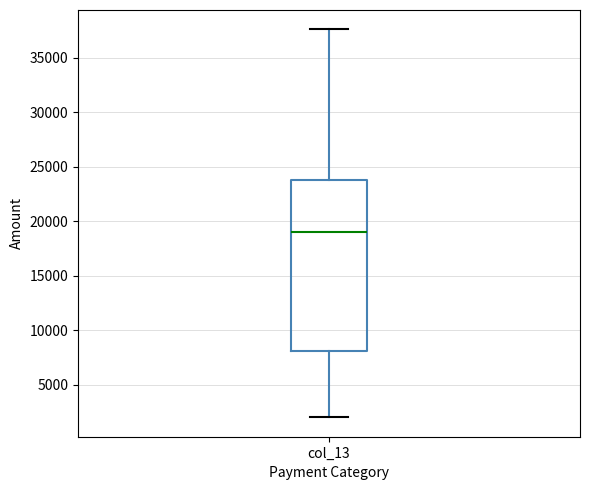

Where does the upper whisker of the box for col_13 end on the y-axis? The values are not printed on the chart, so give them approximately, as read against the axis.

37500